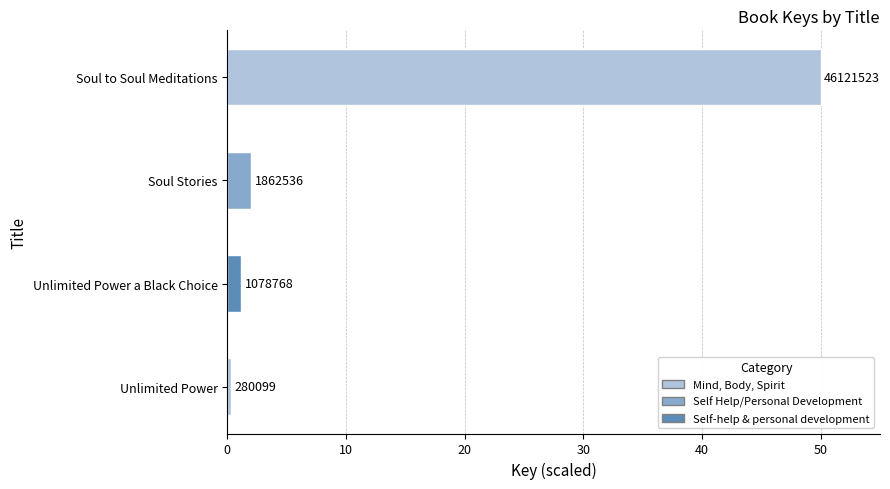

How many bars are there in total?

4